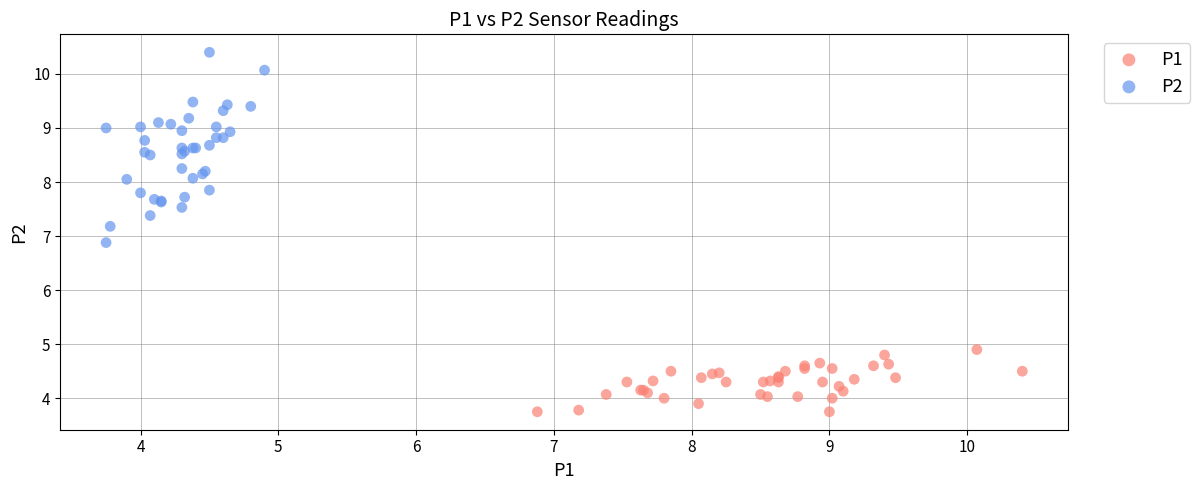

Which series contains the lowest Y value?

P1